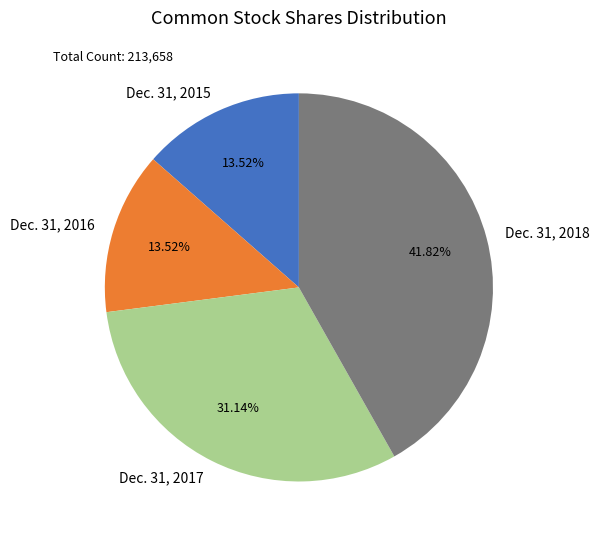

Which slice is the largest?

Dec. 31, 2018